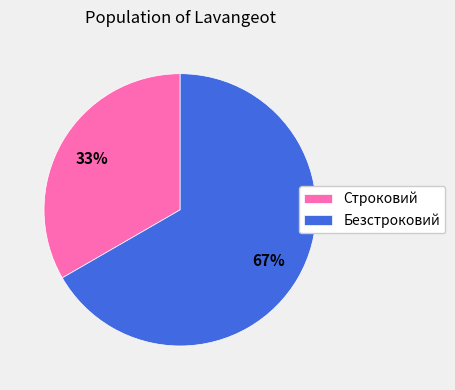

Is the sum of Строковий and Безстроковий greater than half?

Yes